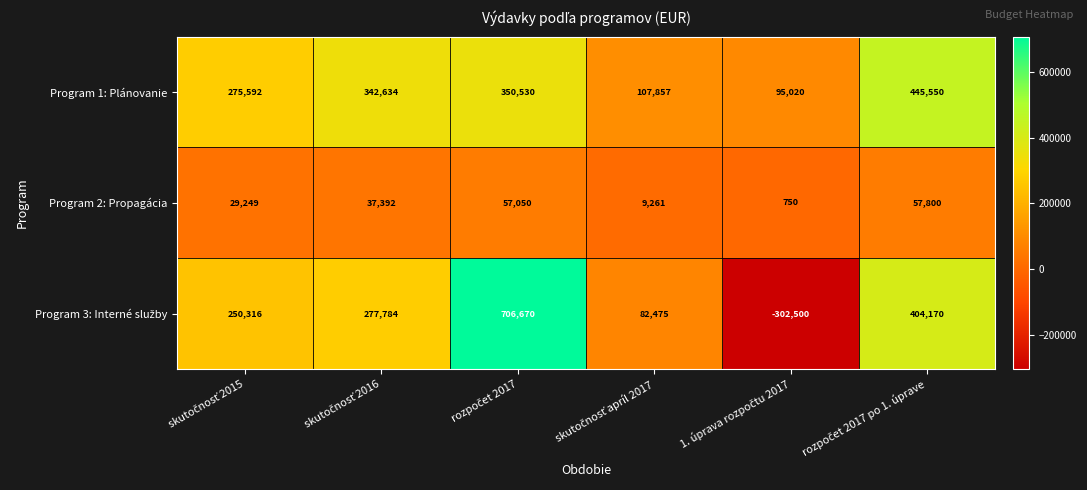

At how many categories does at least one series exceed 199090?

4